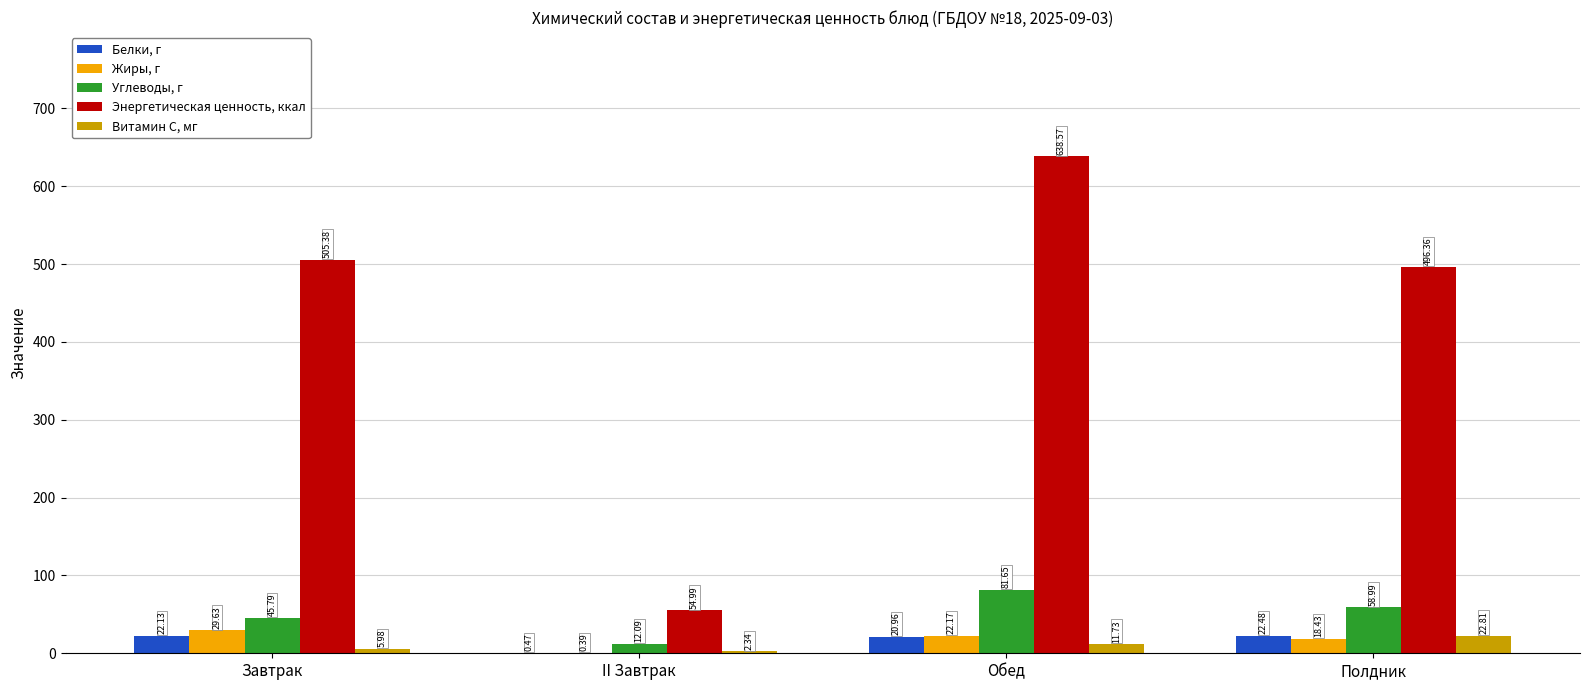

Which series has the largest total across all categories?

Энергетическая ценность, ккал